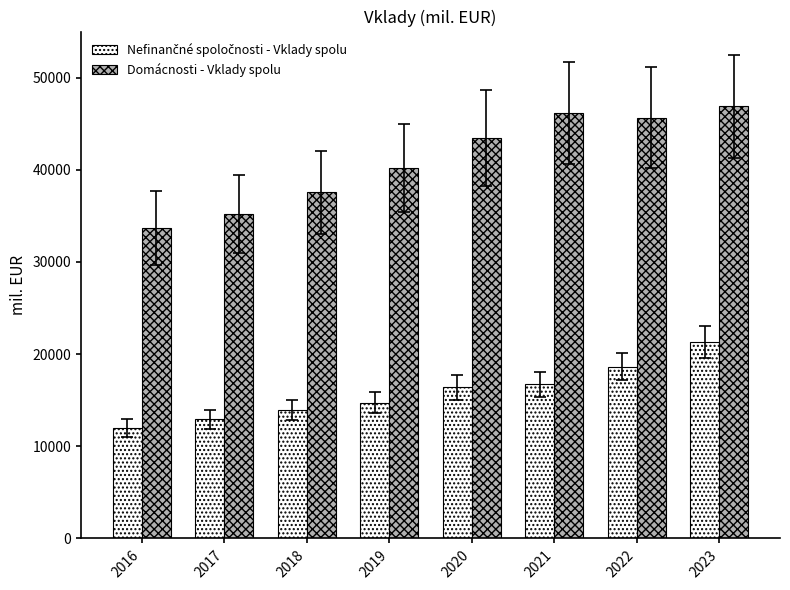

What is the maximum value shown in the chart?

46884